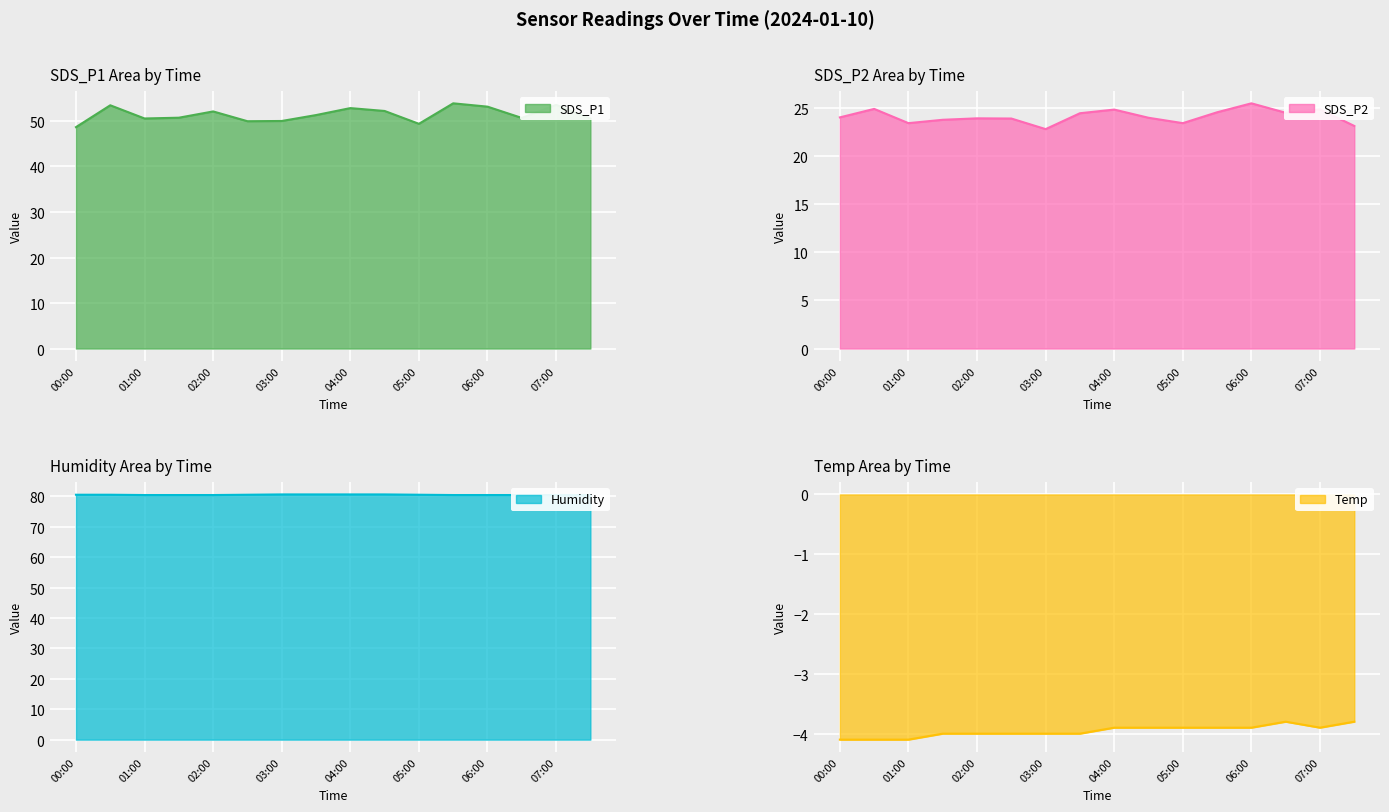

Is it true that Humidity equals 47.5 at 02:30?

False